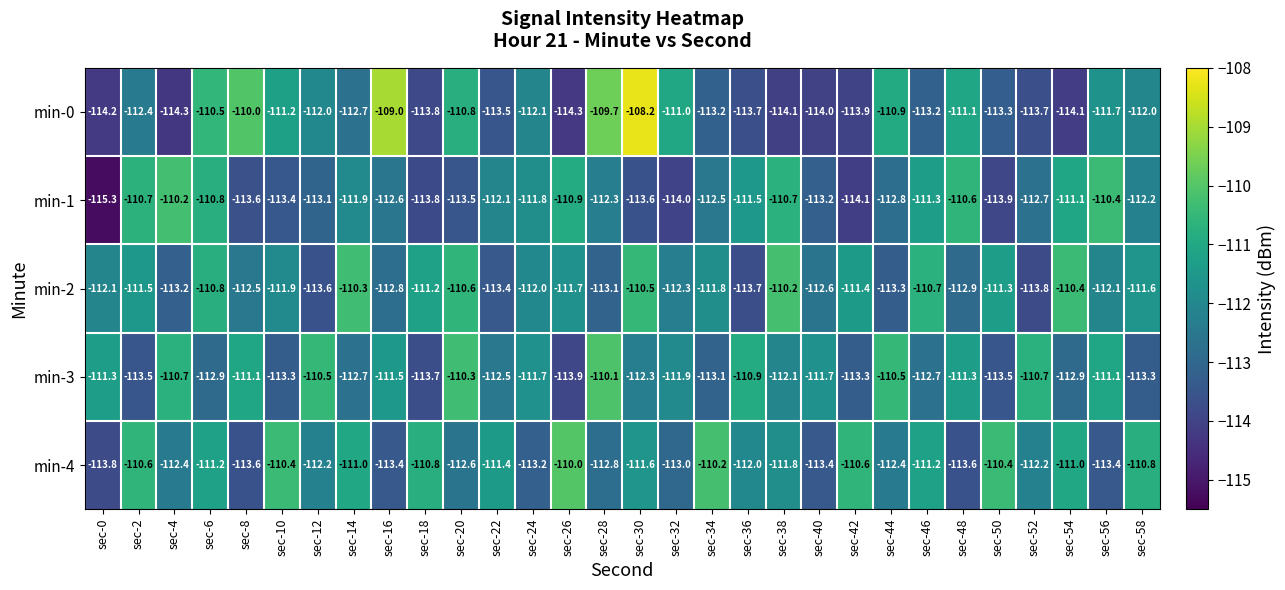

Is it true that min-0 equals -171.2 at sec-42?

False